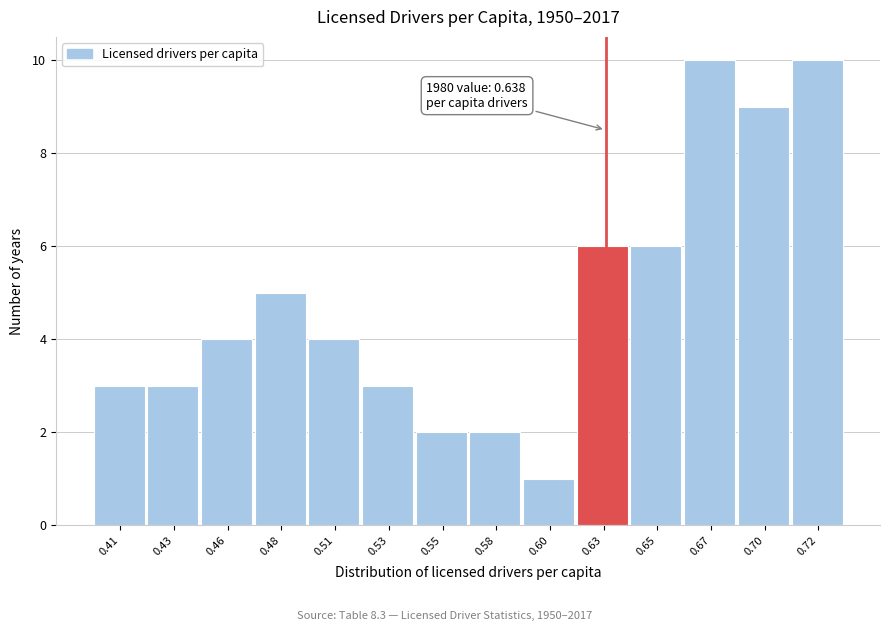

Reading left to right, transcribe all the data shown in this chart.

3	3	4	5	4	3	2	2	1	6	6	10	9	10